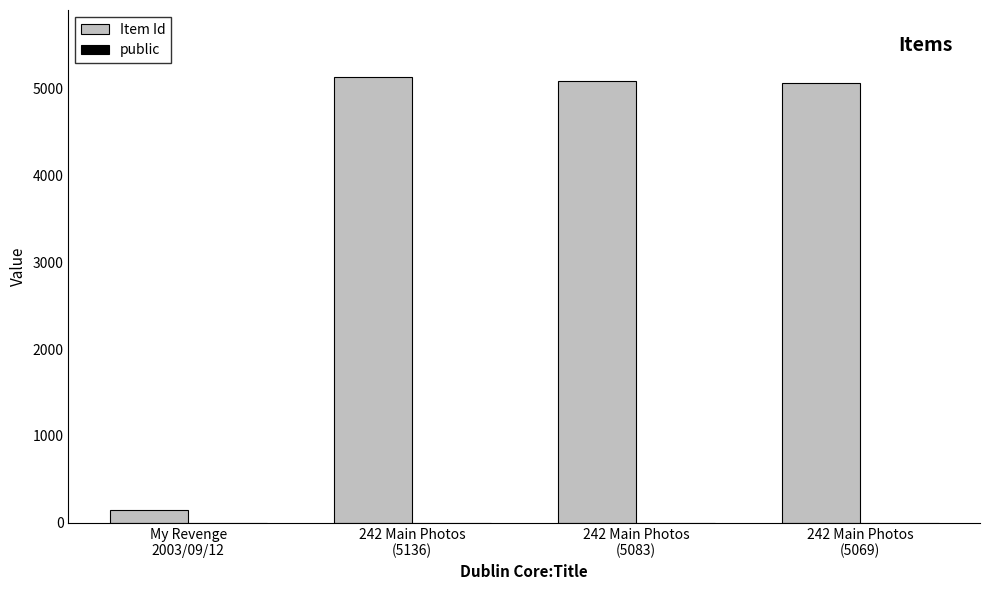

What is the sum of all Item Id values?

15433